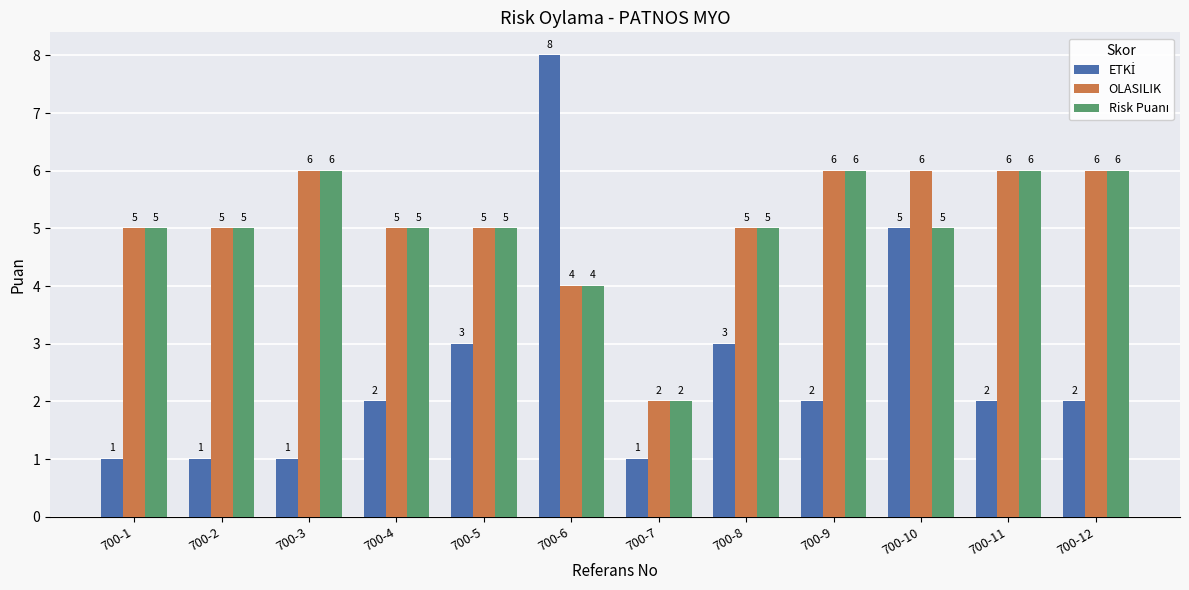

Which series has the largest total across all categories?

OLASILIK